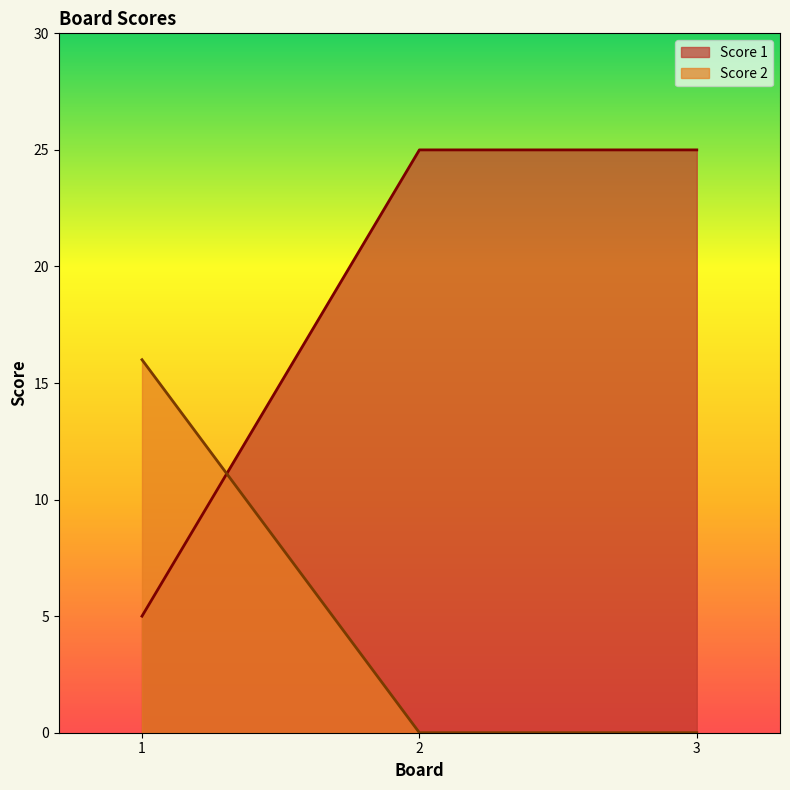

Is it true that Score 1 equals 2 at 1?

False